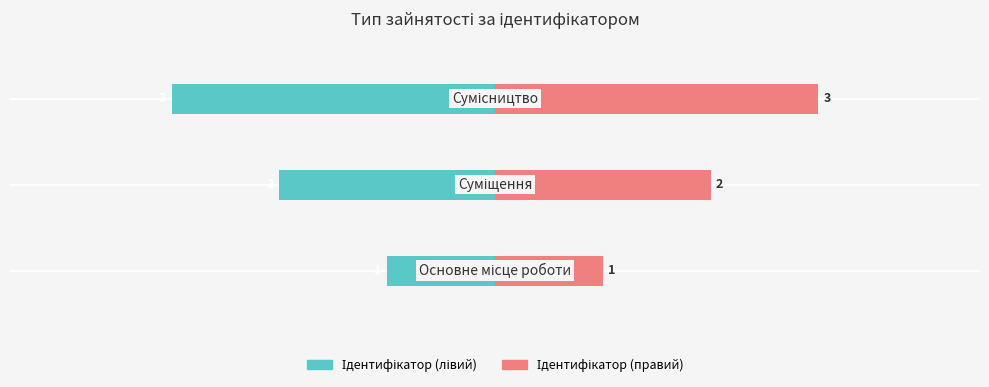

Is the value of Ідентифікатор at 2 greater than the value of Ідентифікатор (правий) at 2?

No